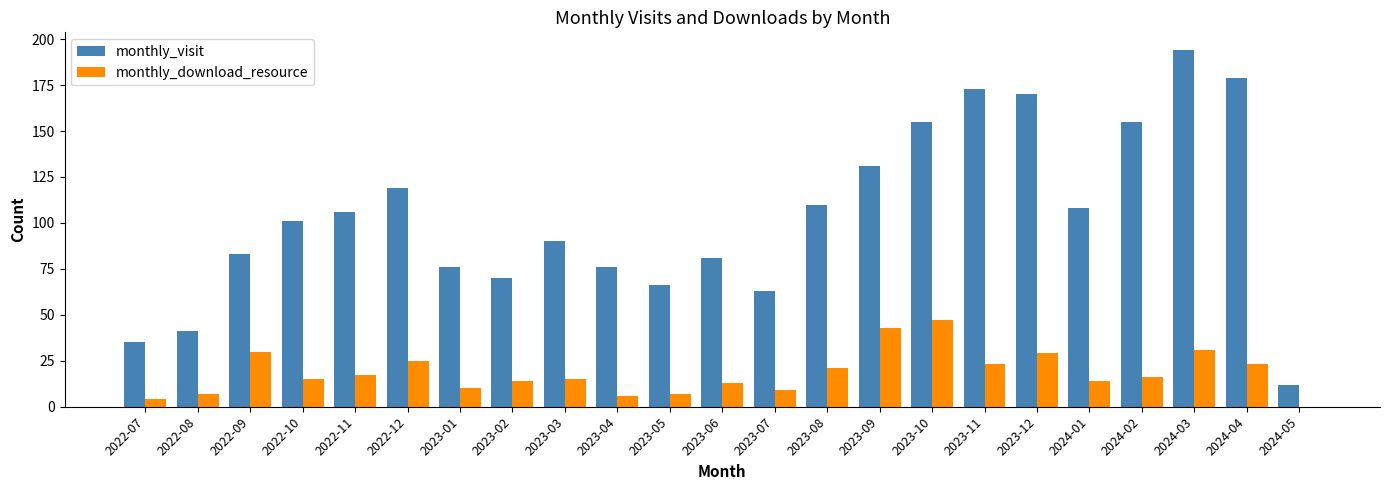

Which series has the largest range (max minus min)?

monthly_visit